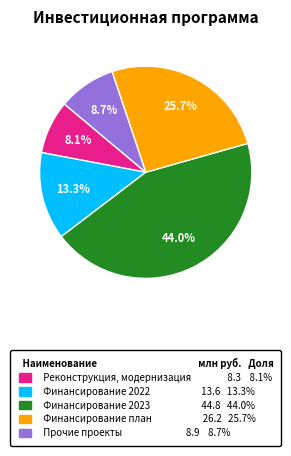

True or false: Прочие проекты accounts for 24% of the total.

False